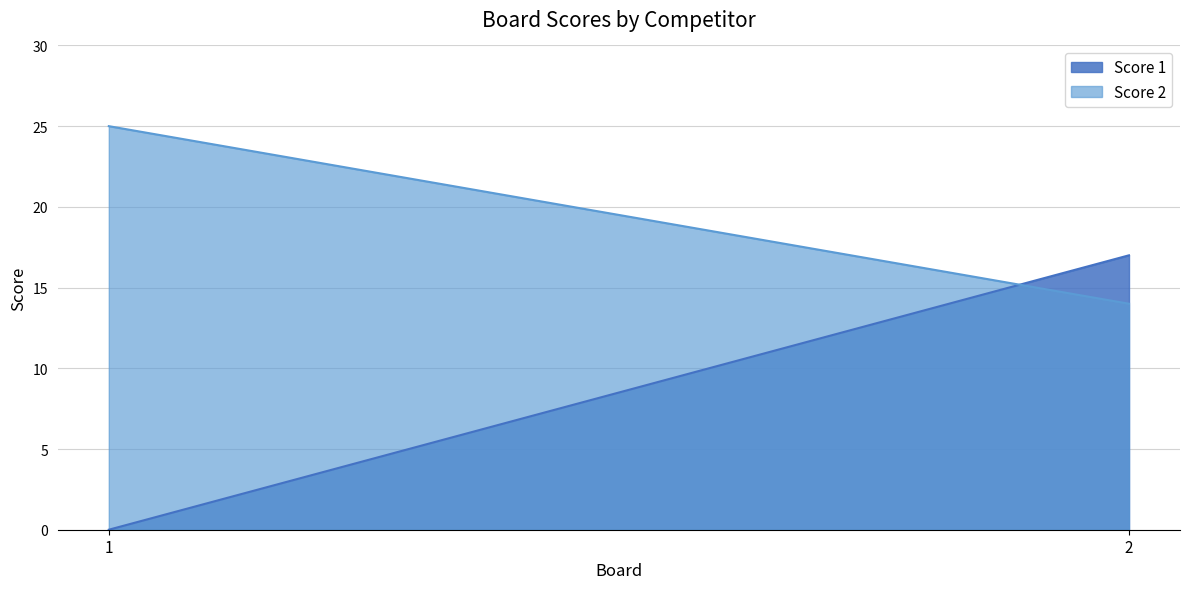

Reading left to right, list all the values displayed in this chart.

Score 1: 1=0	2=17
Score 2: 1=25	2=14